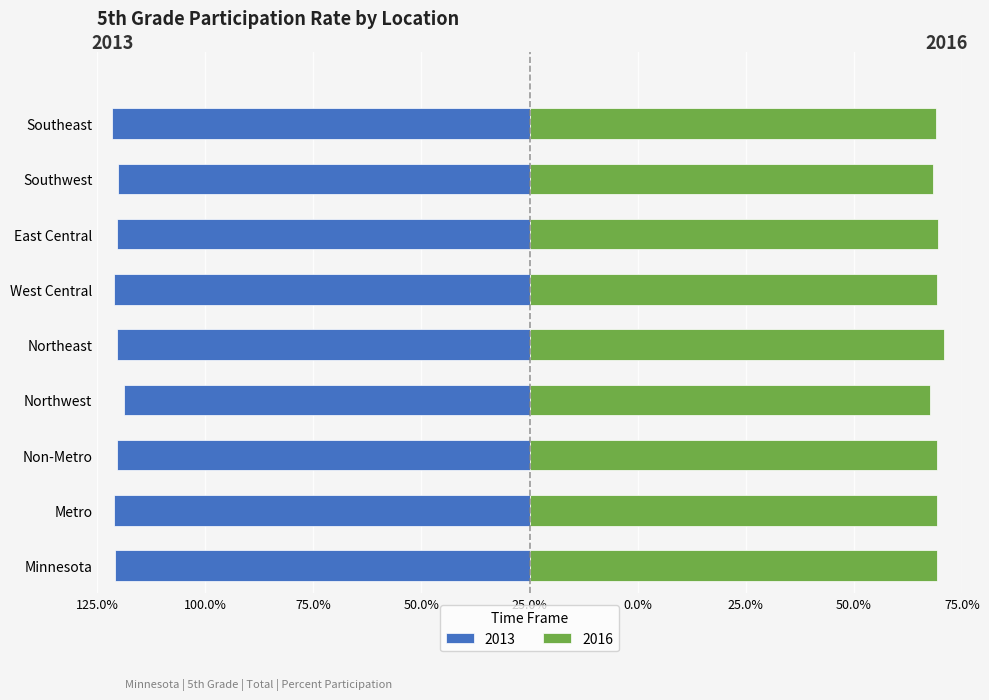

What is the value of the 2016 bar at the 9th from the left?

94.0